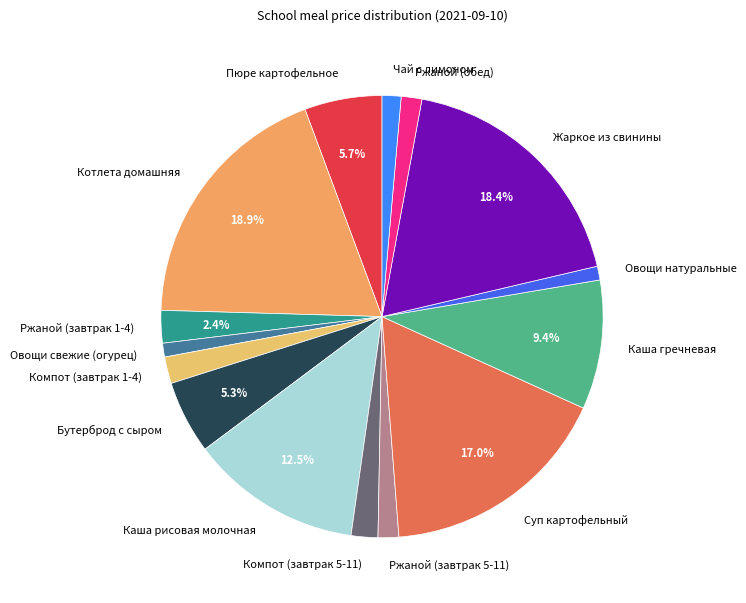

The Ржаной (завтрак 1-4) slice represents 2% of the pie. True or false?

True